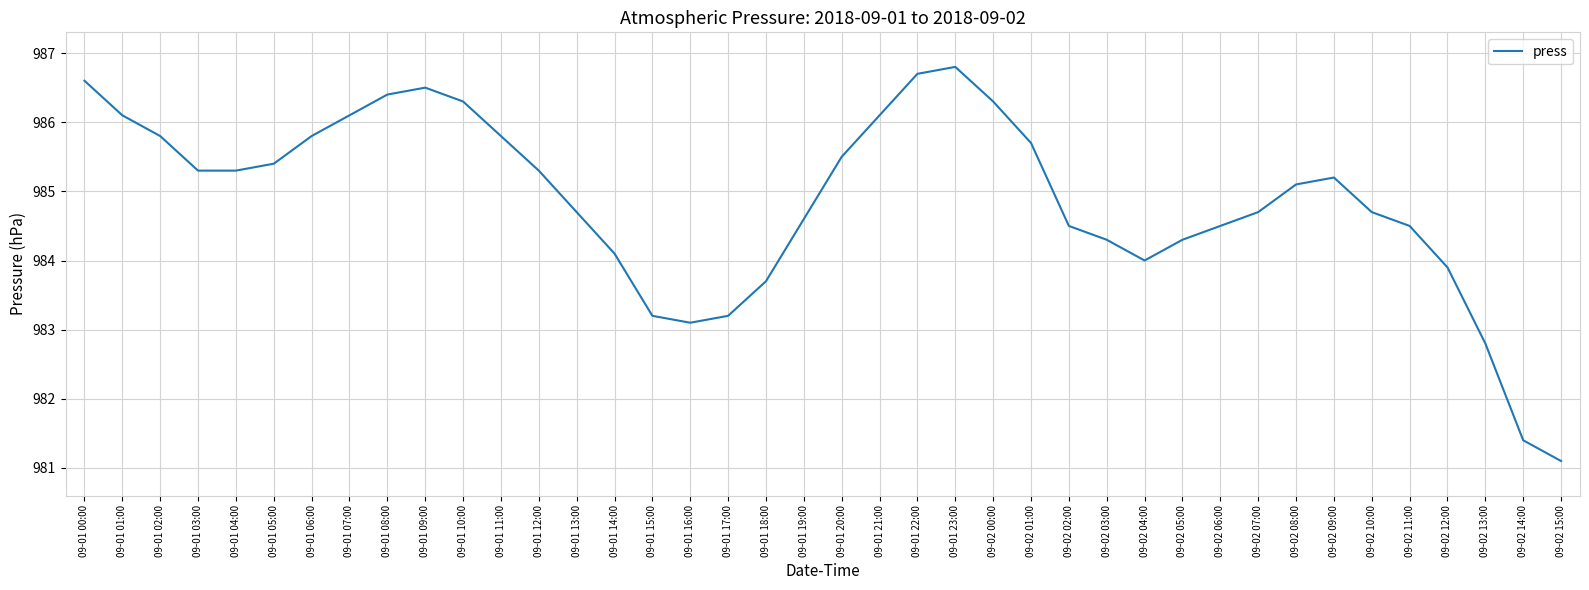

What position from the right is 09-01 10:00?

30